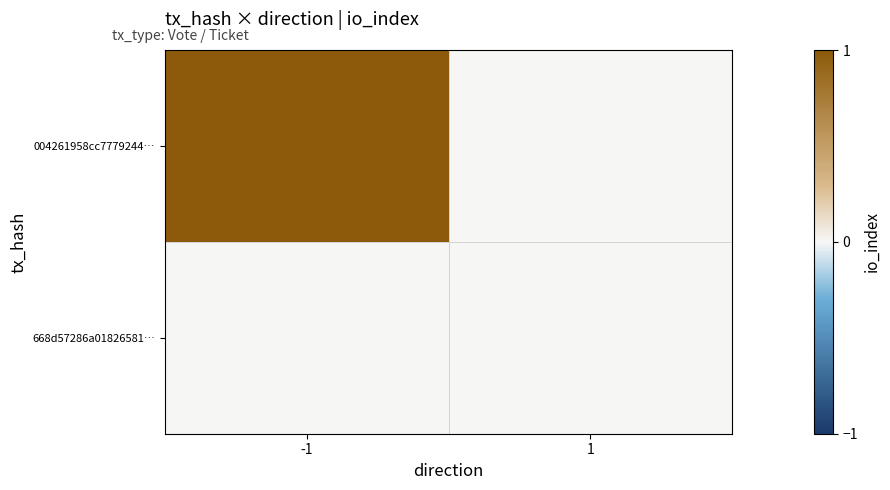

List the series in order of their peak value, lowest first.

668d57286a01826581…, 004261958cc7779244…